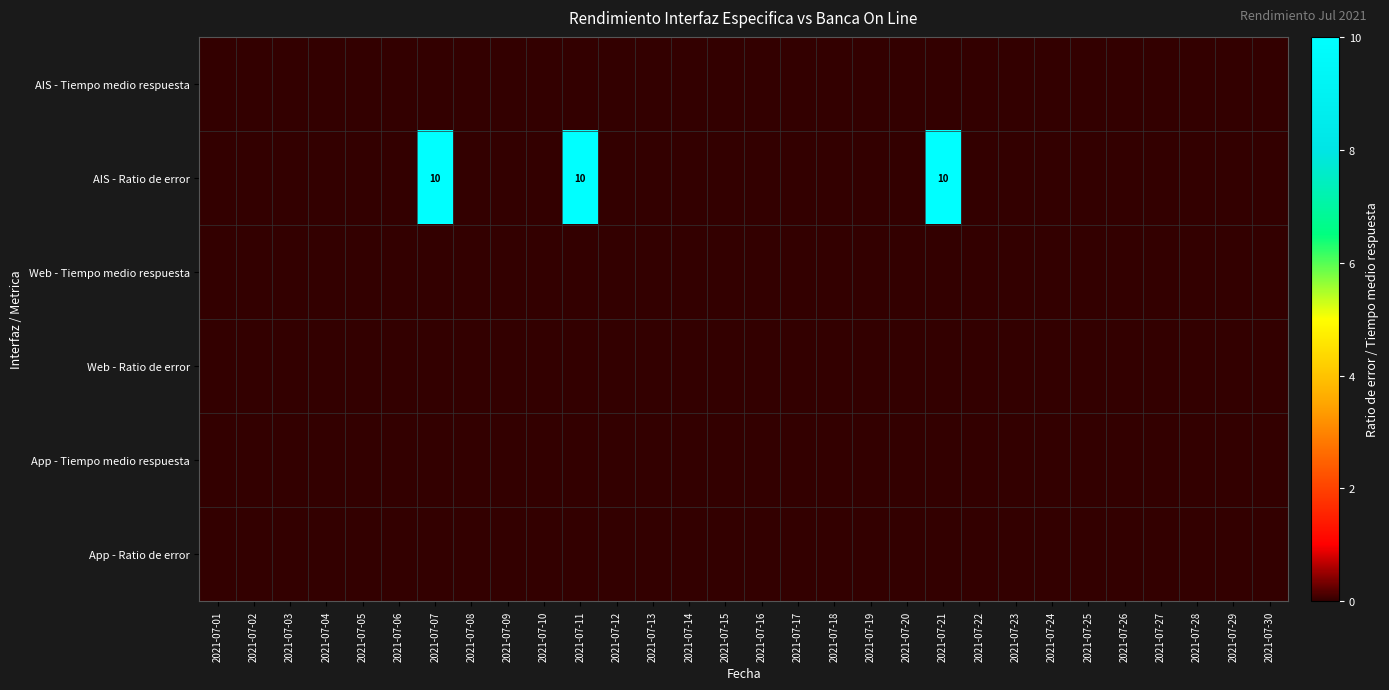

How many distinct data groups are displayed?

6